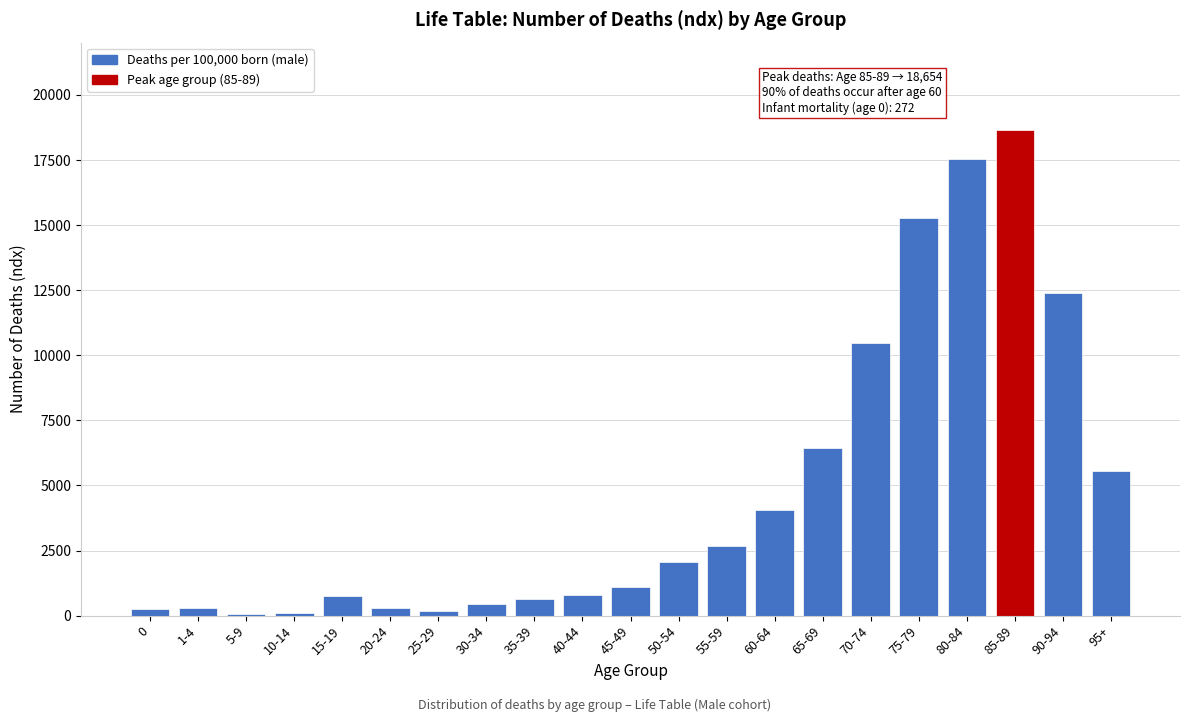

At which category does the chart reach its peak across all series?

85-89